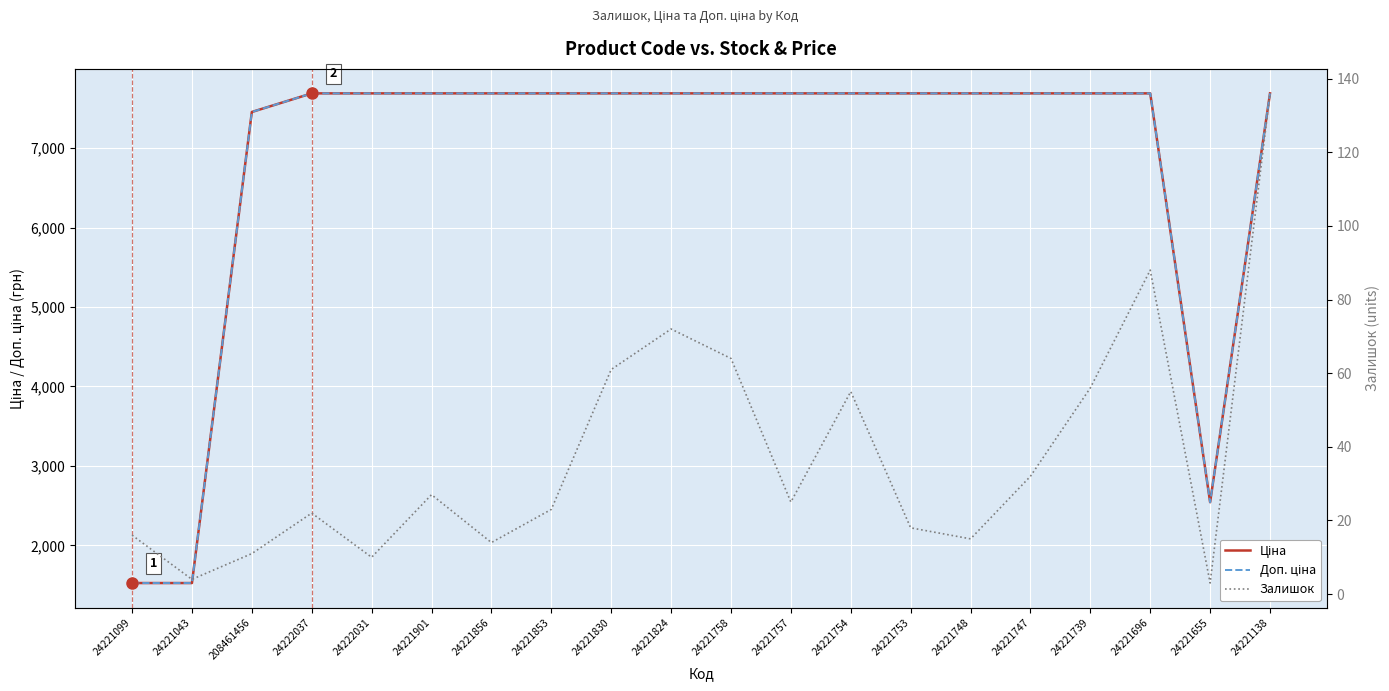

At how many categories does at least one series exceed 6947?

17